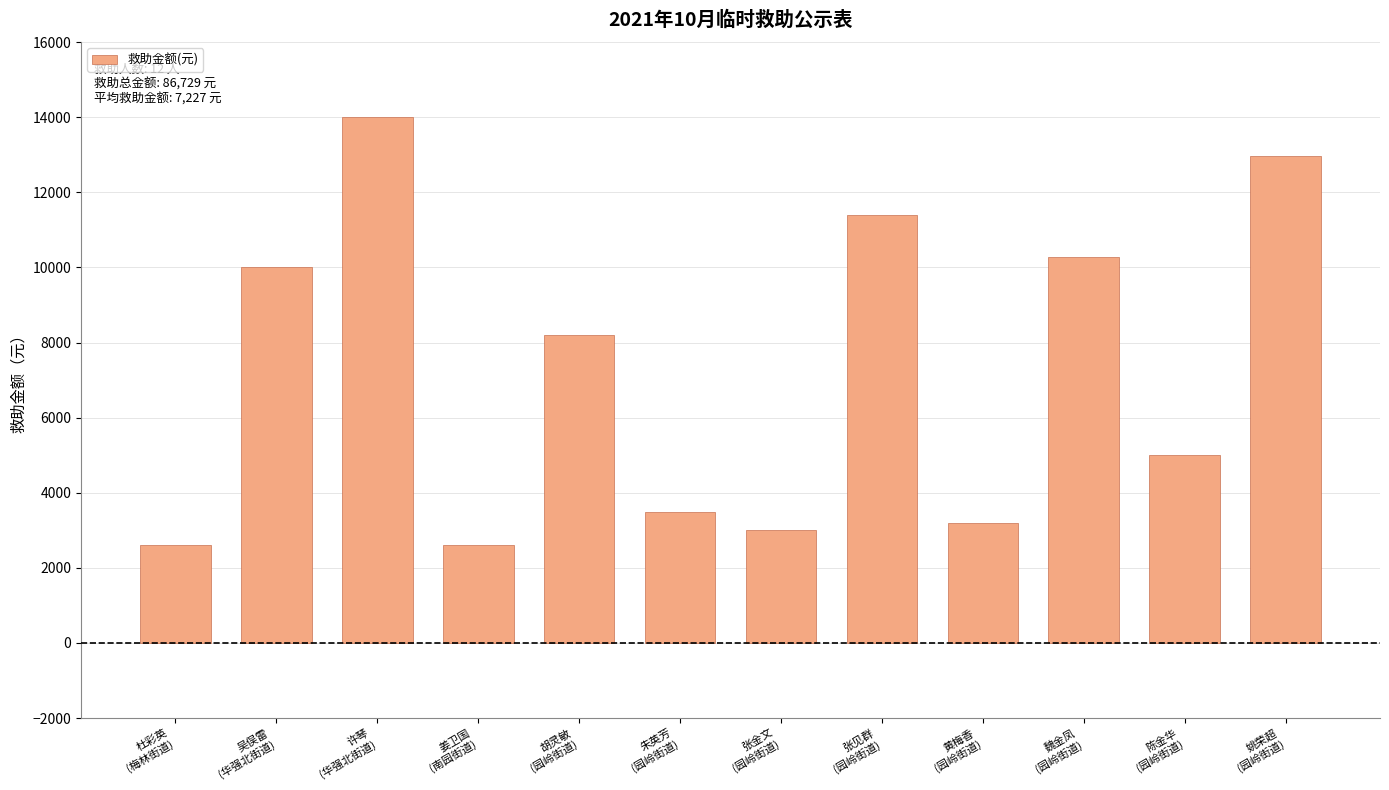

Is it true that the value at 胡灵敏
(园岭街道) is 8190?

True